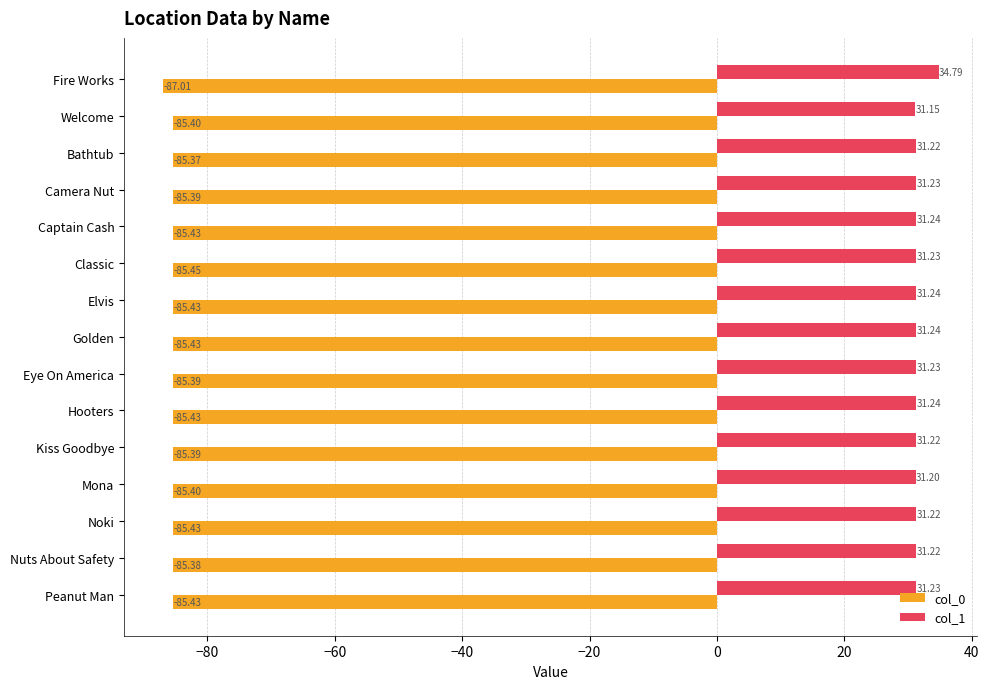

What is the sum of all col_0 values?

-1282.8